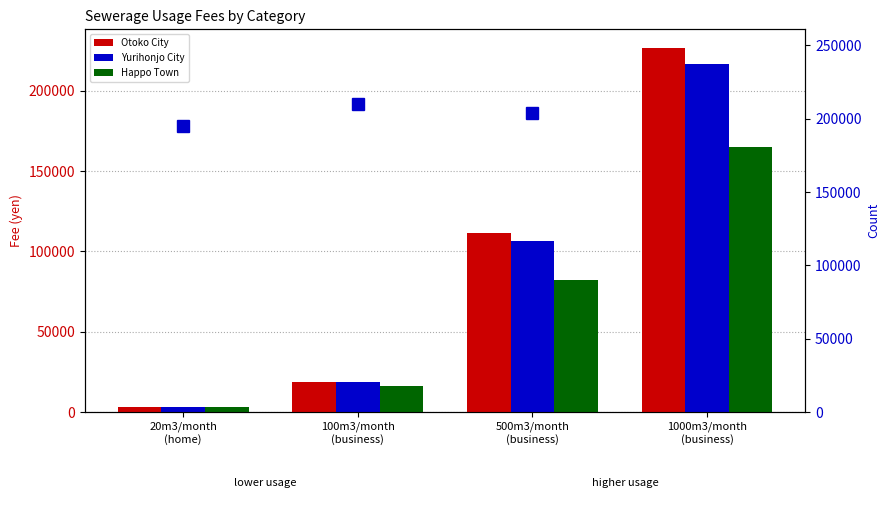

Rank the series by their average value, from lowest to highest.

Happo Town, Yurihonjo City, Otoko City